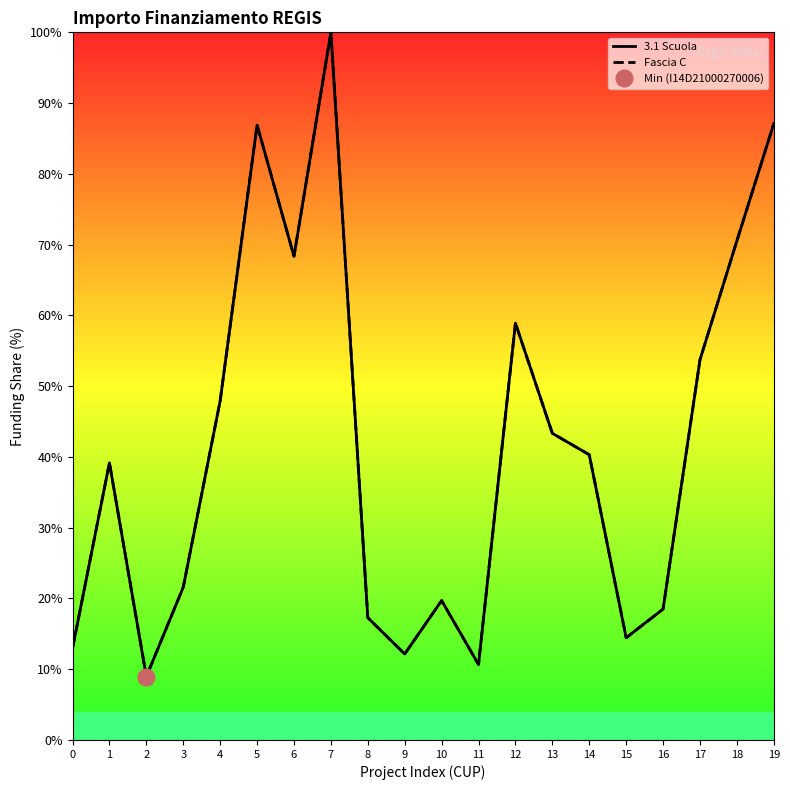

At which category does 3.1 Scuola reach its first local peak?

1